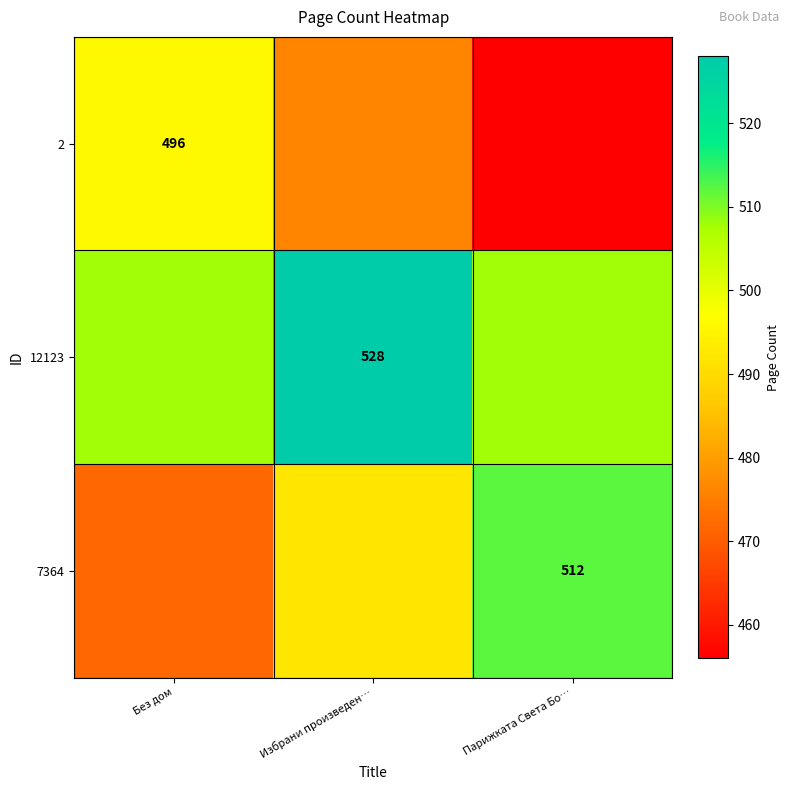

True or false: 2 has a value of 813 at Без дом.

False